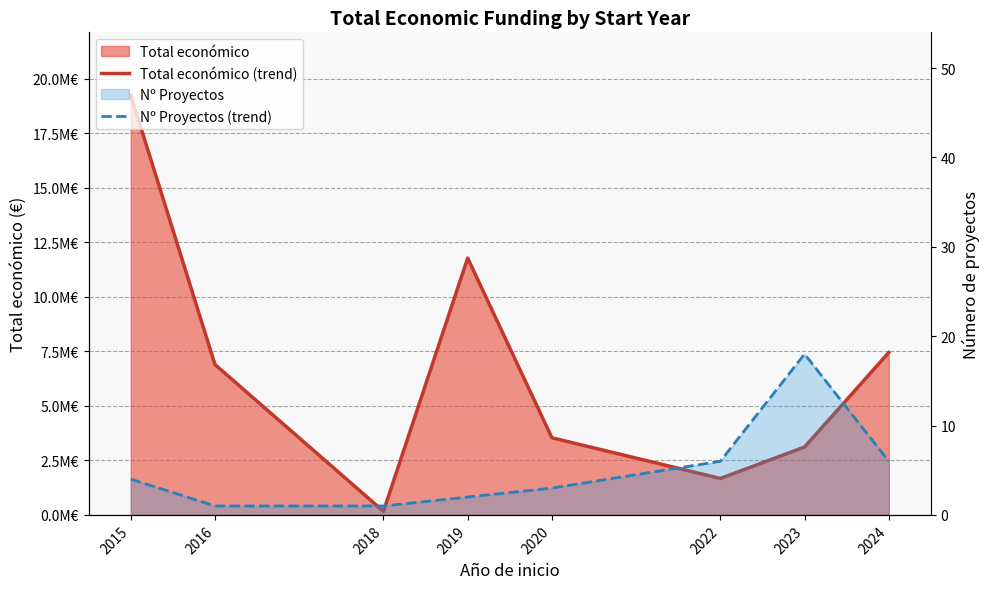

What is the smallest value displayed?

1